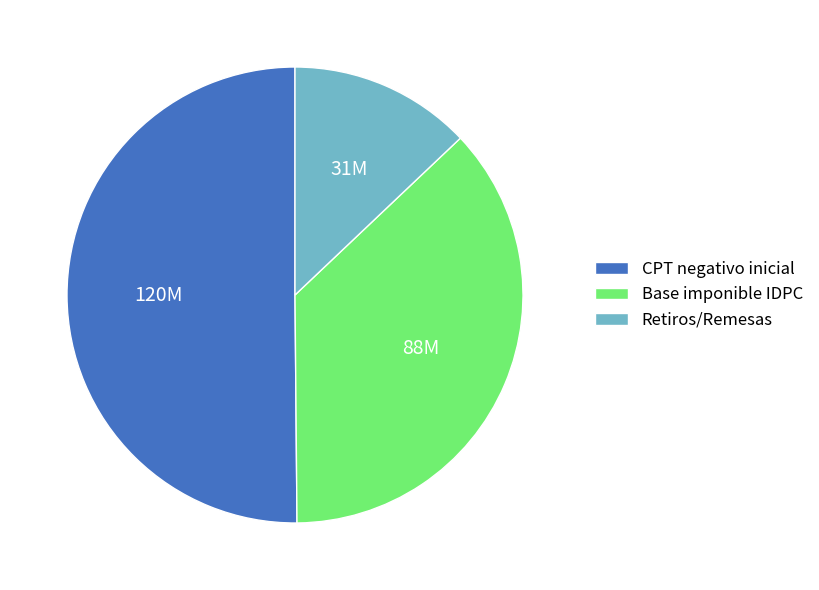

Which slice represents more than half of the pie?

CPT negativo inicial